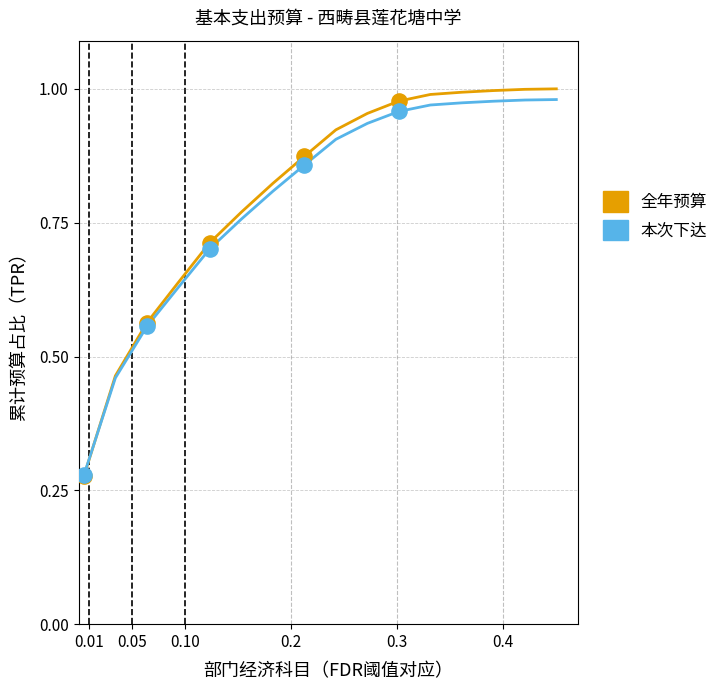

What are all the series names shown in the legend?

全年预算, 本次下达